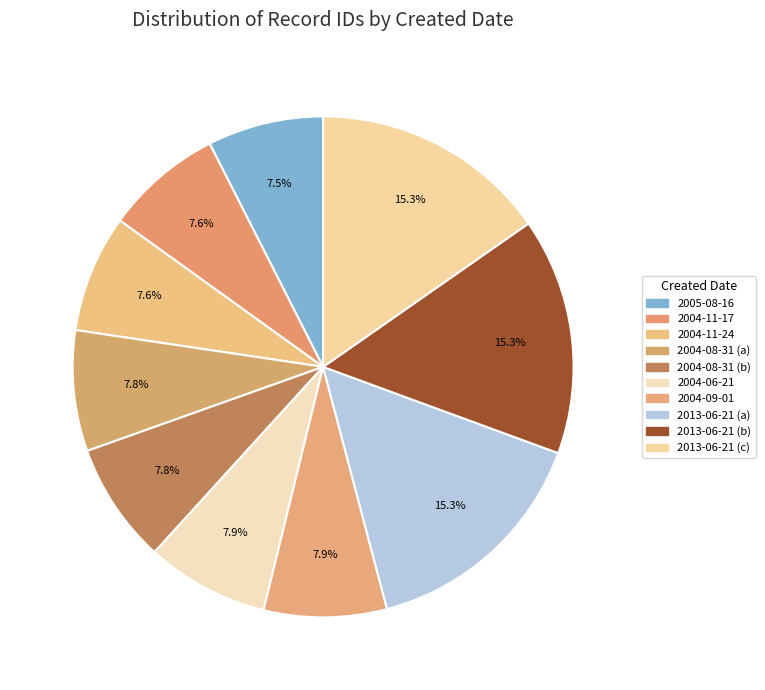

To the nearest percent, what percentage of the pie is 2013-06-21 (b)?

15%